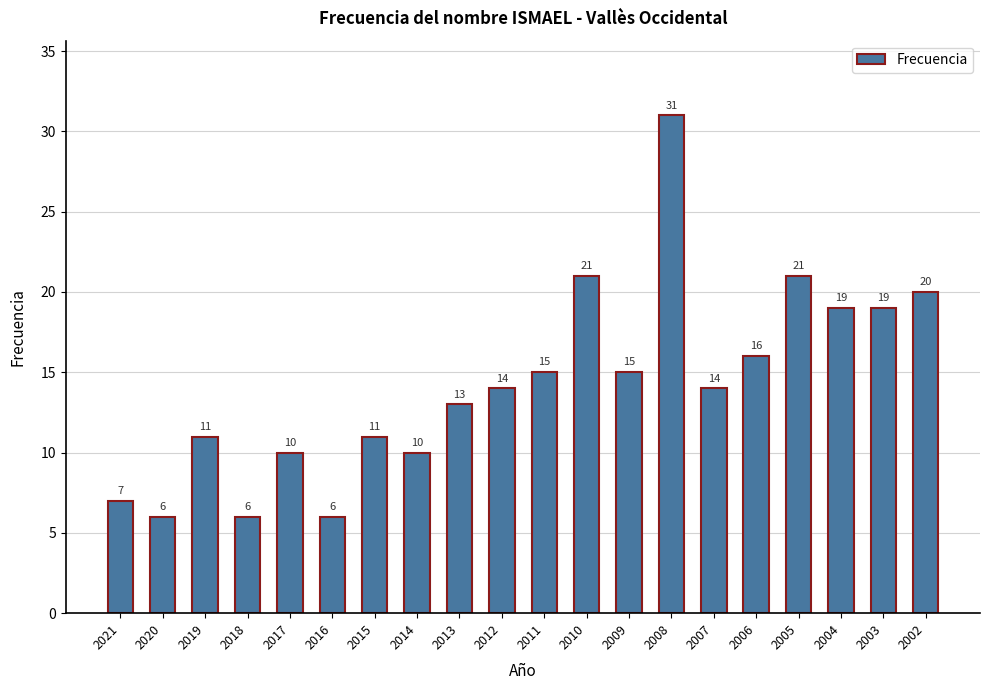

Are the bars grouped side by side (vs. stacked)?

No